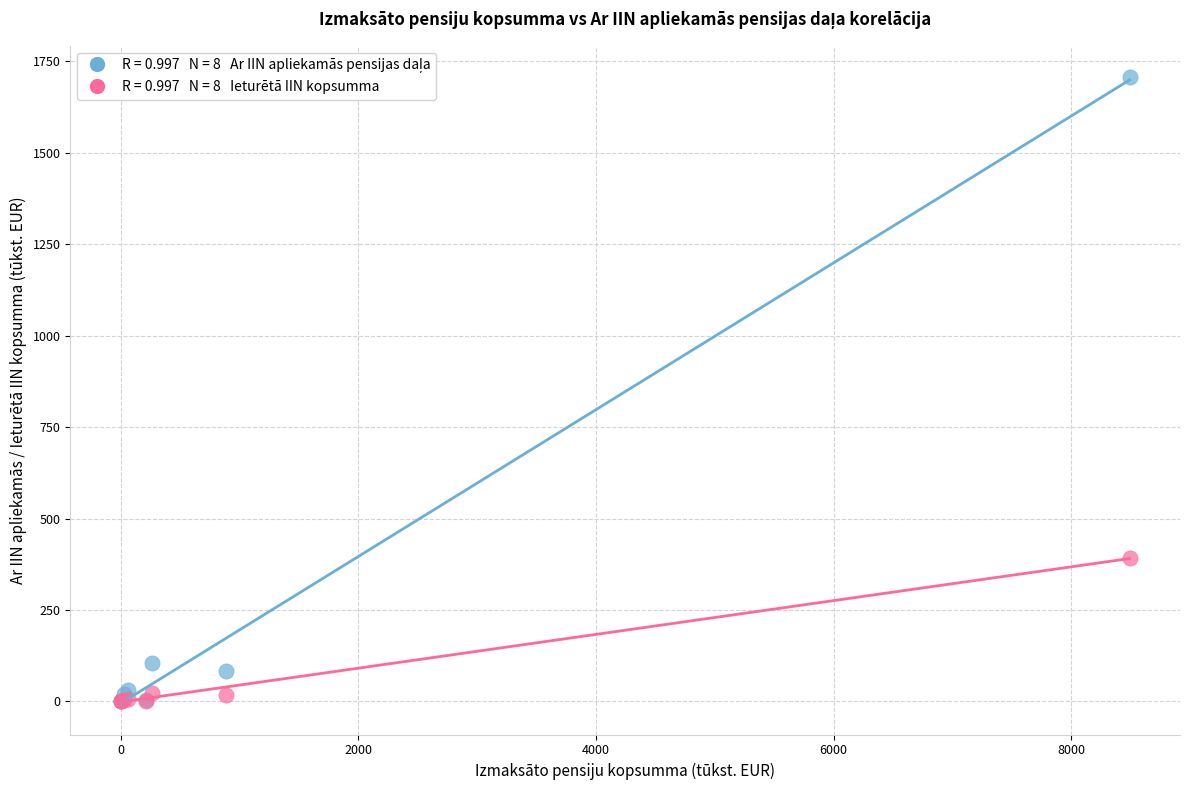

Across all series, what Y value is closest to 853?

392.5